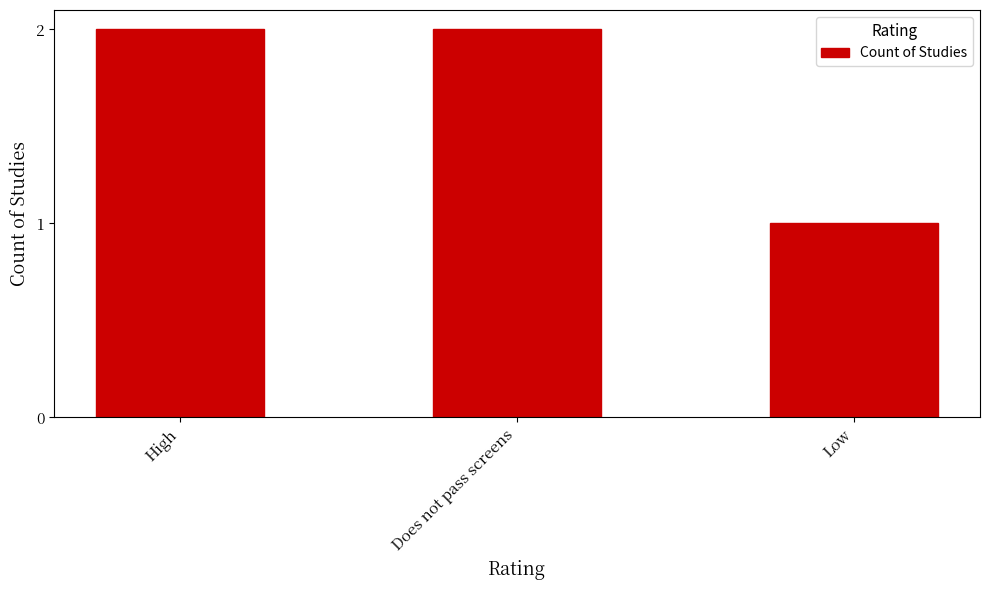

Which has a higher value, High or Low?

High